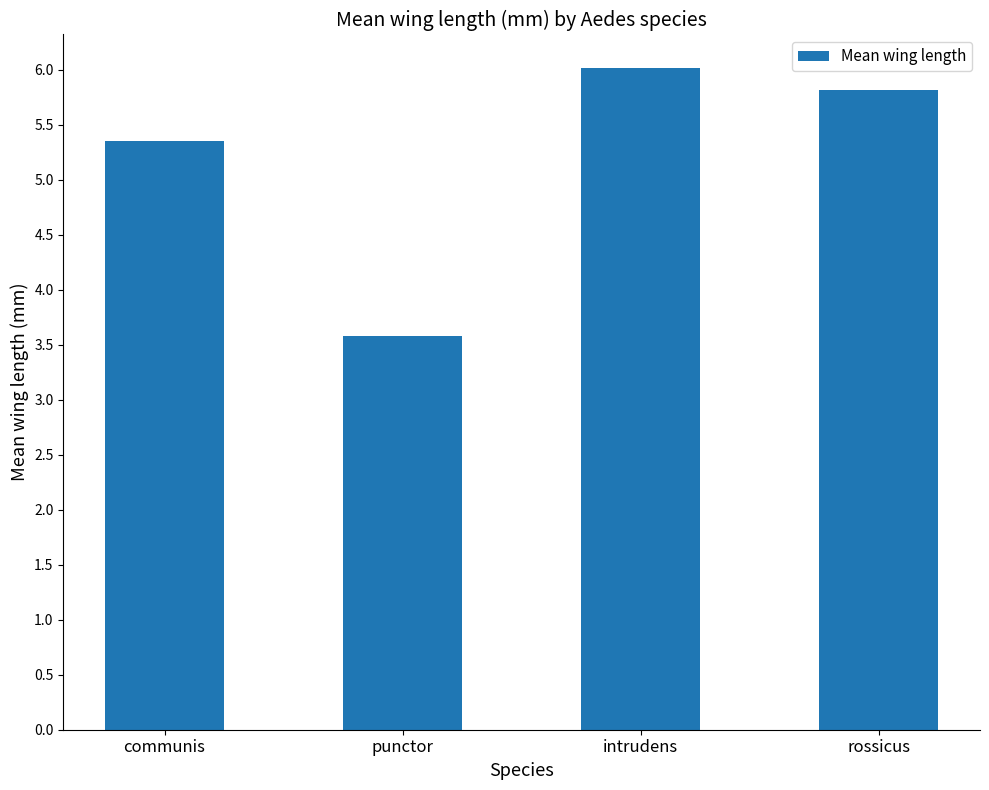

Which has a higher value, communis or punctor?

communis